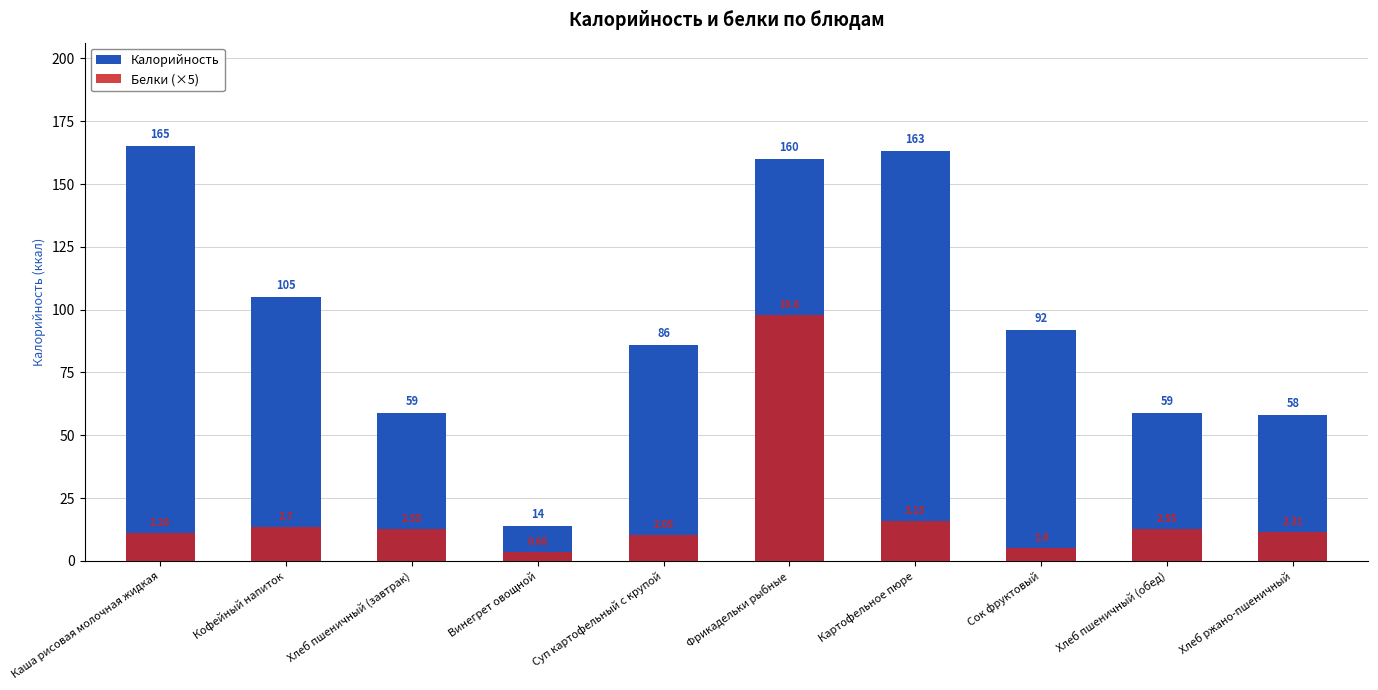

List the labels in order of Белки (×5) value, smallest first.

Винегрет овощной, Сок фруктовый, Суп картофельный с крупой, Каша рисовая молочная жидкая, Хлеб ржано-пшеничный, Хлеб пшеничный (завтрак), Хлеб пшеничный (обед), Кофейный напиток, Картофельное пюре, Фрикадельки рыбные